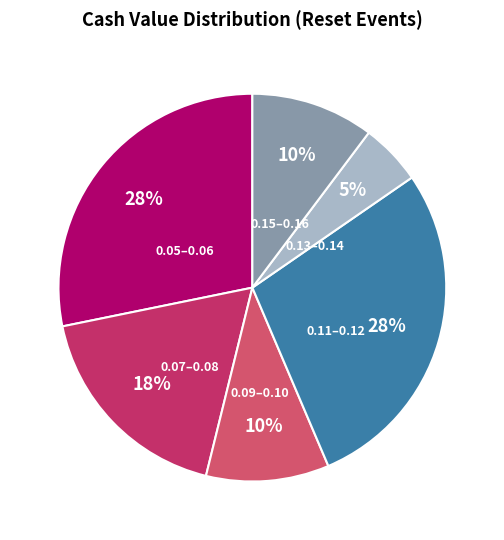

Combined, do 0.15–0.16 and 0.11–0.12 account for over 50%?

No